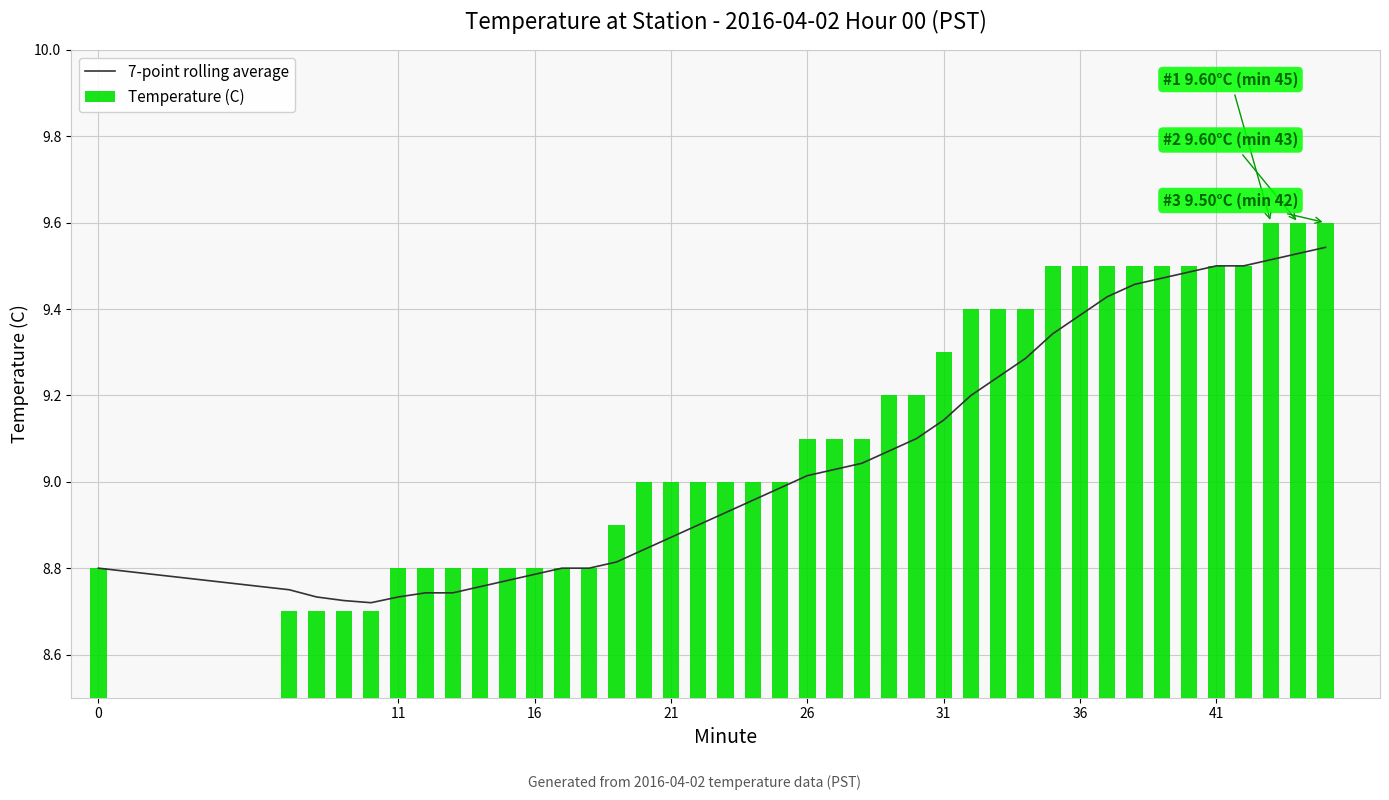

What is the highest value of the Temperature (C) series?

9.6